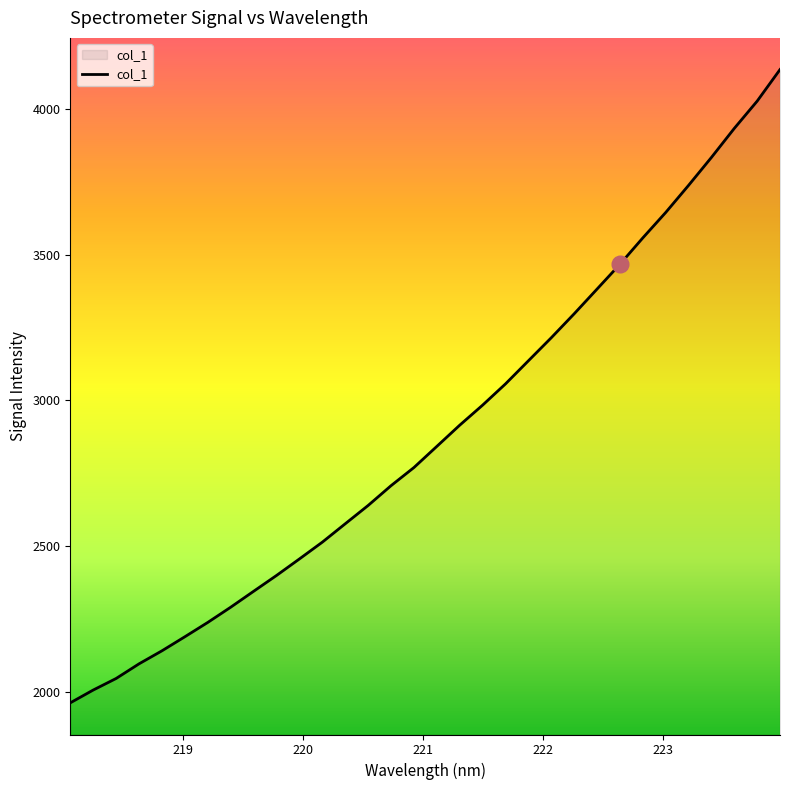

What is the greatest value displayed?

4134.8